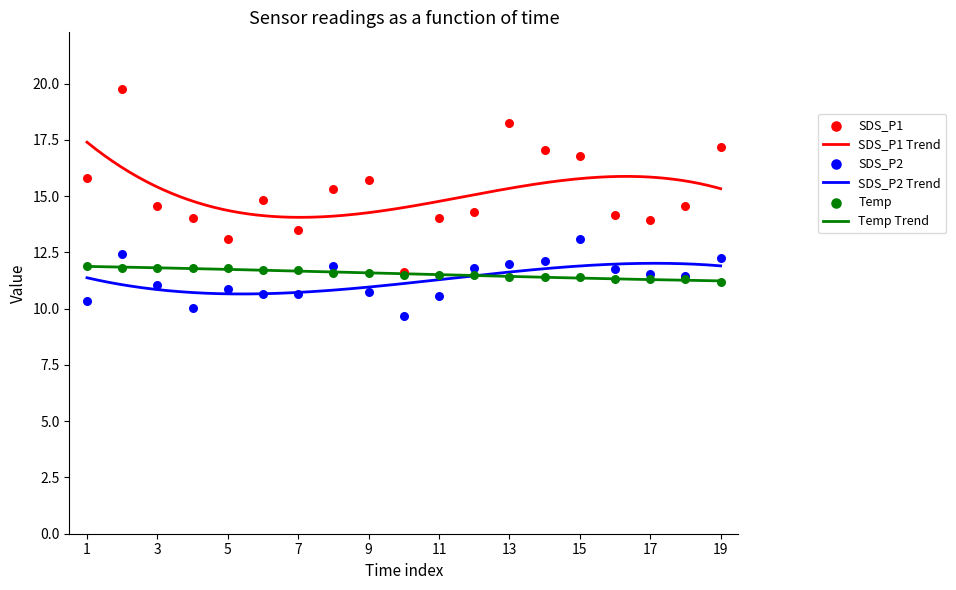

What is the lowest value of the Temp Trend series?

11.2